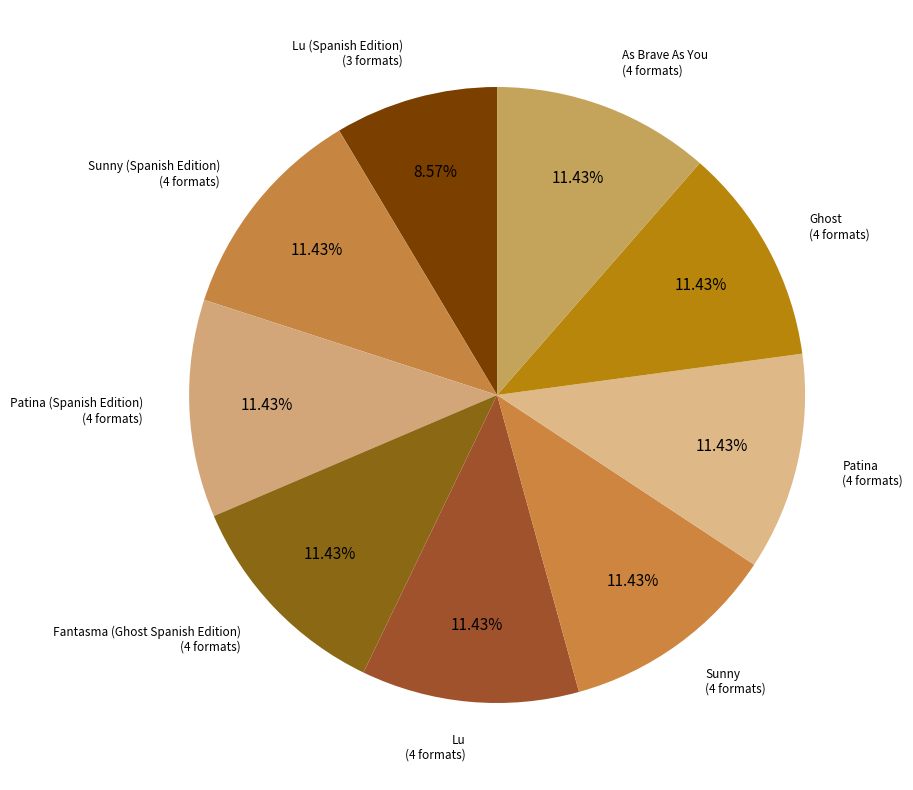

To the nearest percent, what is the difference between the largest and smallest slice percentages?

3%